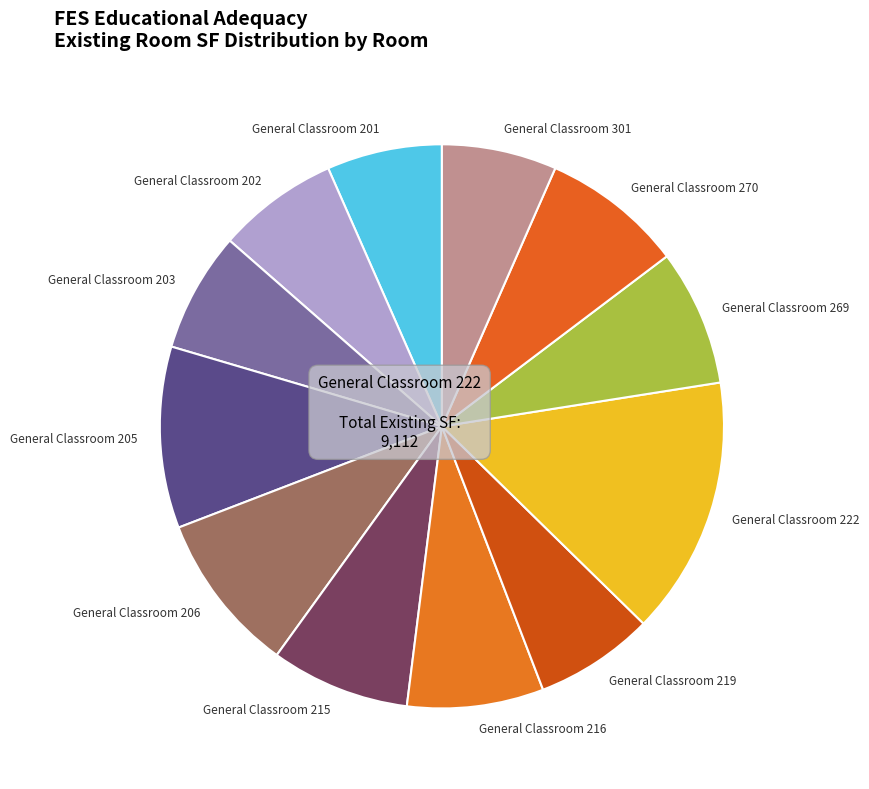

The General Classroom 222 slice represents 30% of the pie. True or false?

False